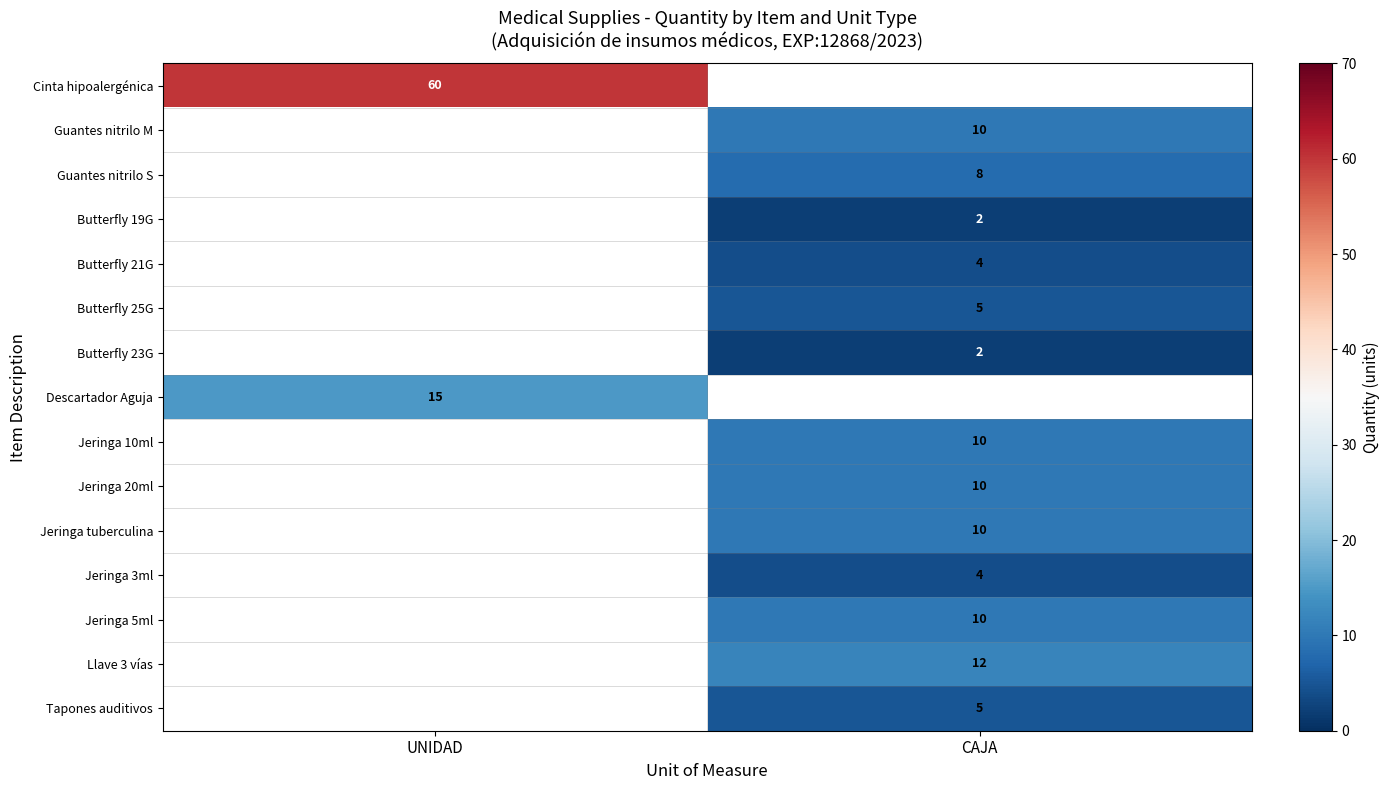

At how many categories does at least one series exceed 58?

1